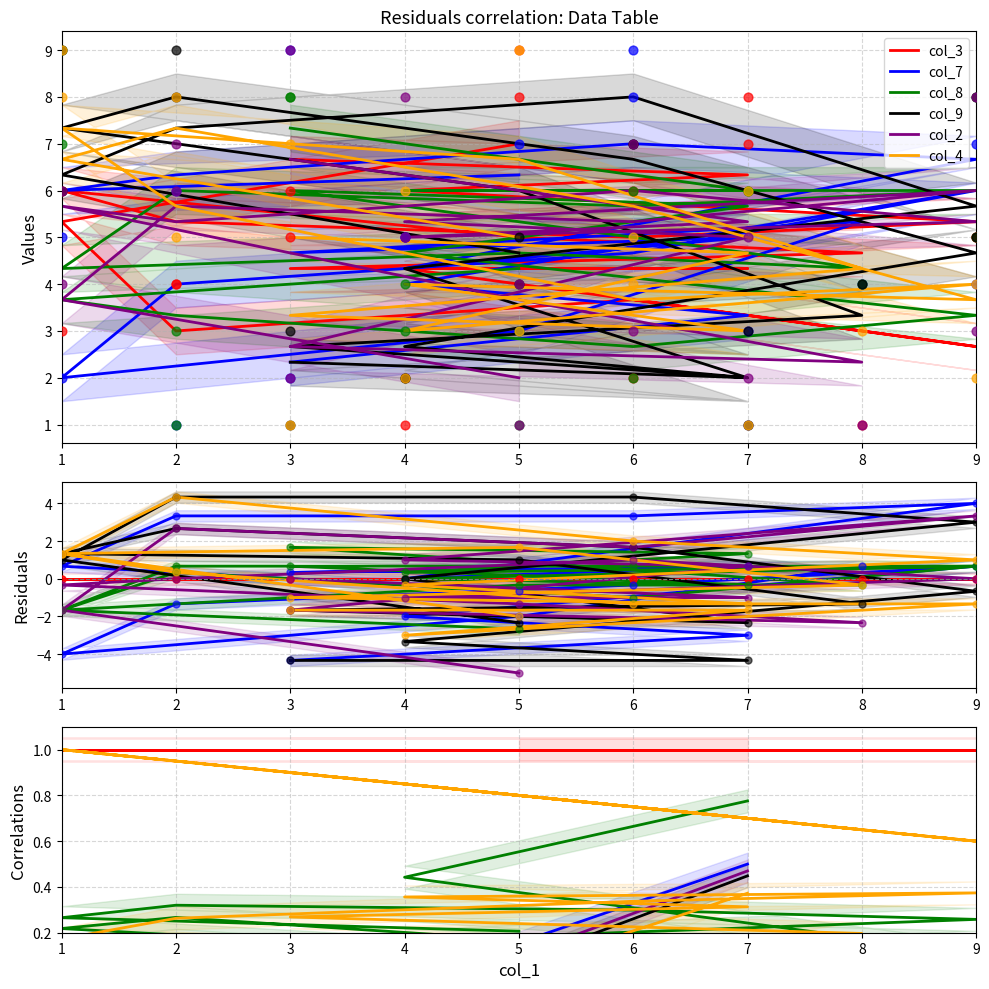

Which series contains the highest Y value?

col_3